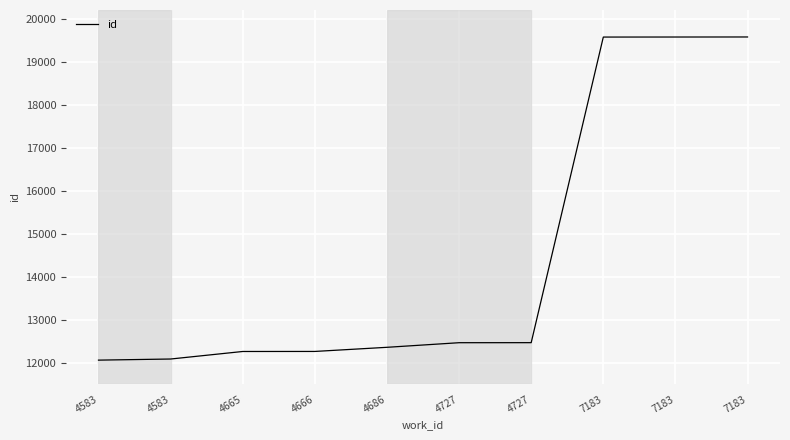

Reading left to right, extract all data points from this chart.

4583=12062	4583=12088	4665=12263	4666=12264	4686=12360	4727=12467	4727=12468	7183=19571	7183=19572	7183=19573